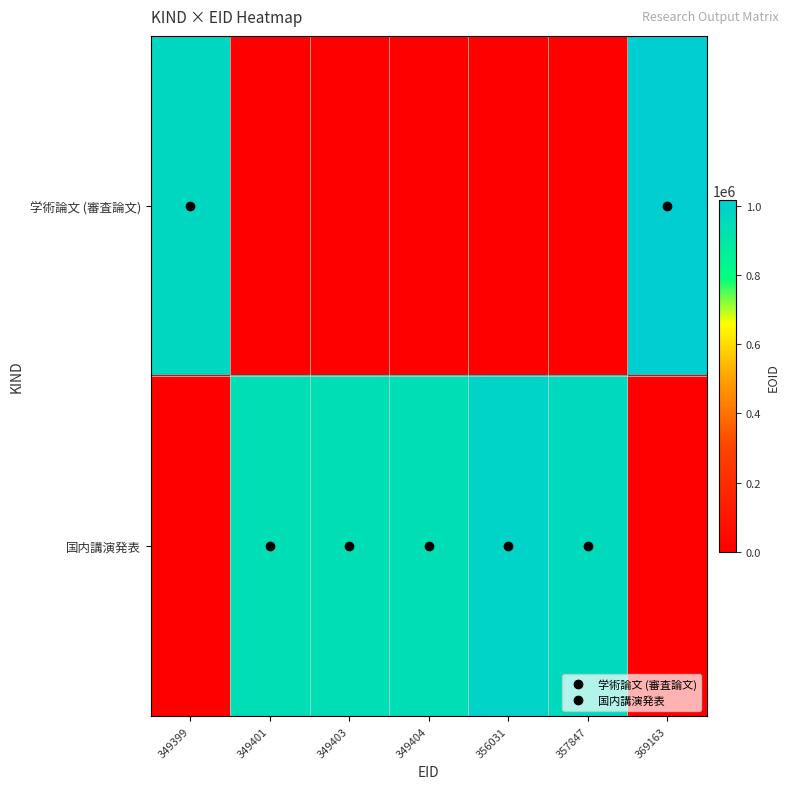

Which label corresponds to the largest value in the chart?

369163